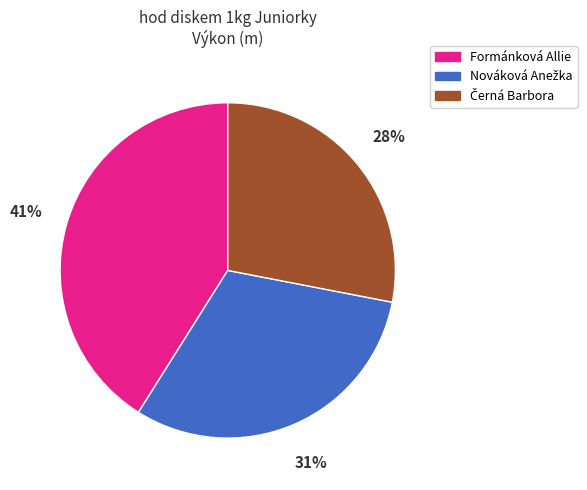

To the nearest percent, what portion does Formánková Allie represent?

41%